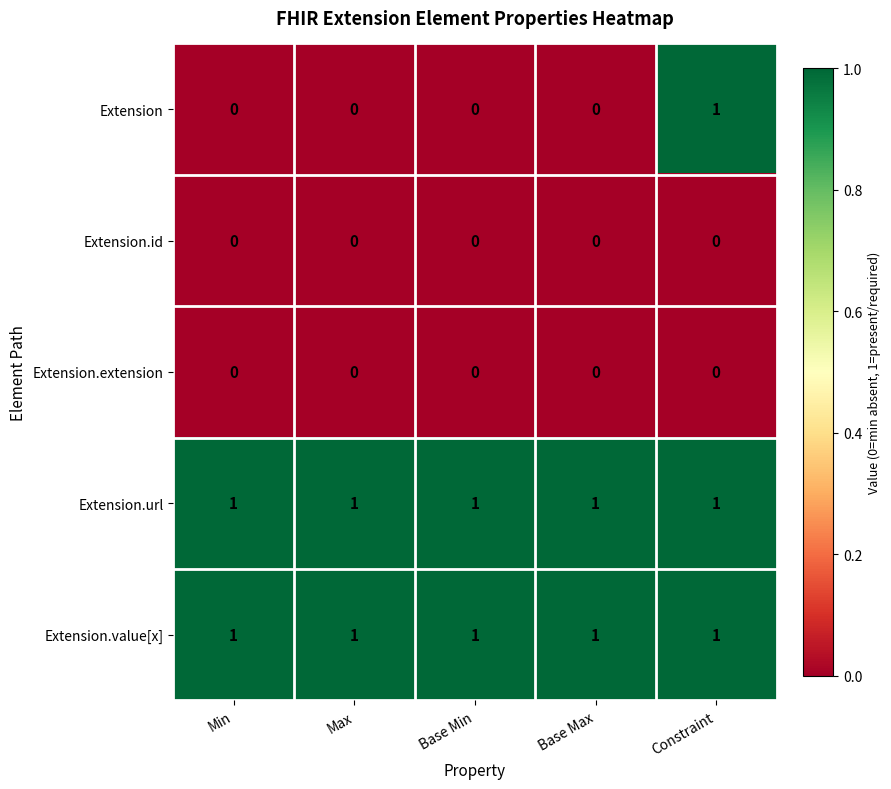

What is the sum of all Extension.value[x] values?

5